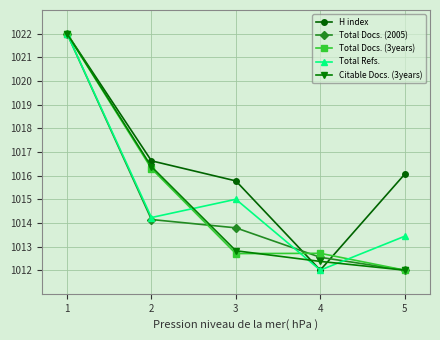

What is the difference between the highest and lowest values at 5?

4.1